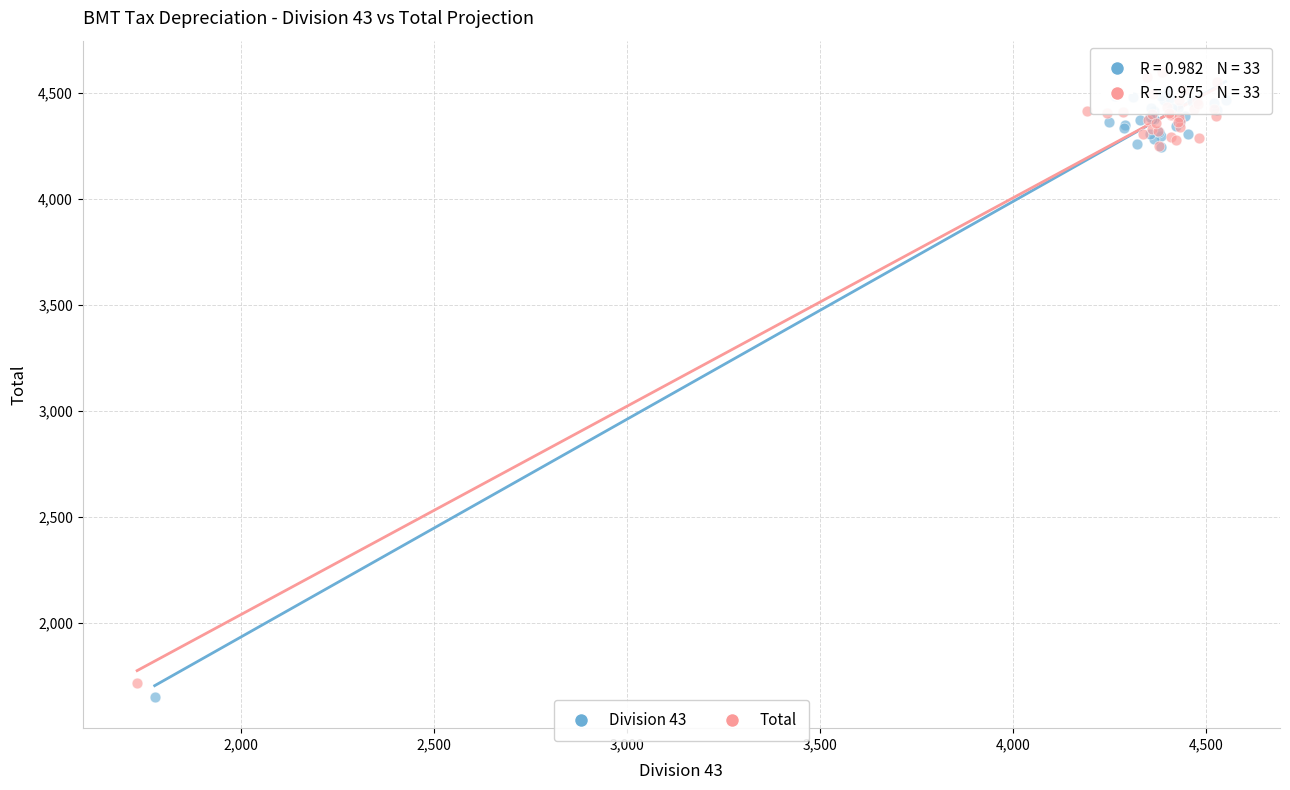

What are all the series names shown in the legend?

Division 43, Total